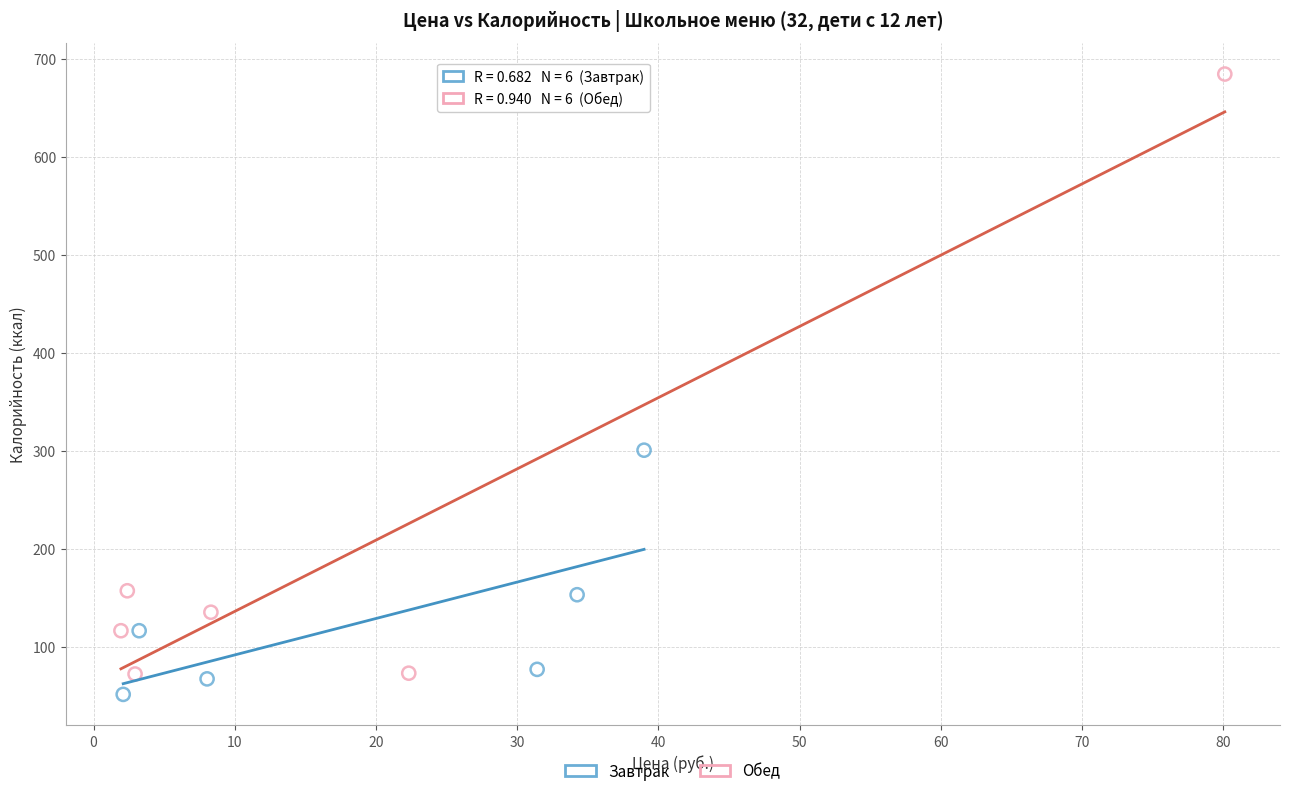

Which series reaches the maximum Y coordinate?

Обед